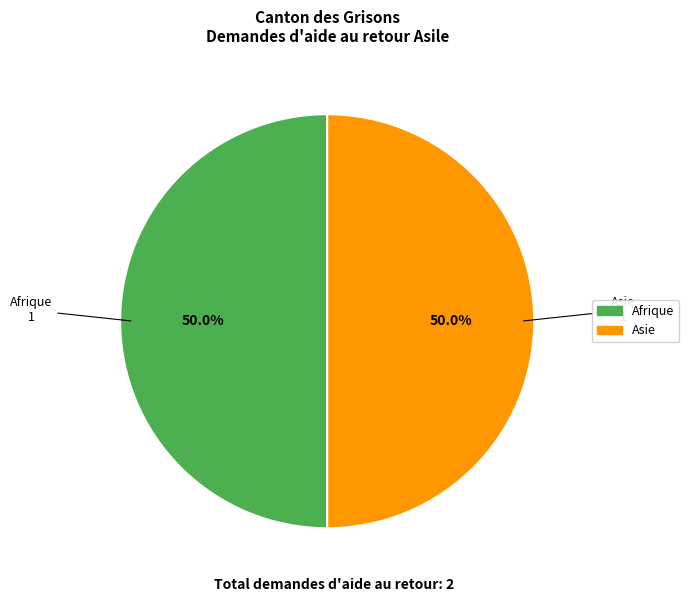

Does any single category account for the majority?

No